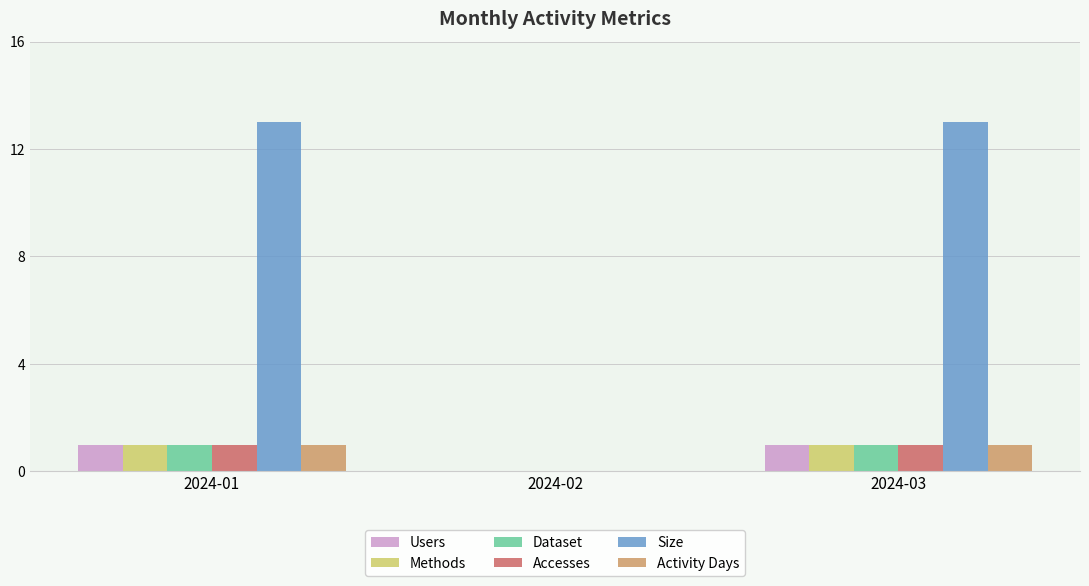

Reading left to right, transcribe all the data shown in this chart.

Users: 2024-01=1	2024-02=0	2024-03=1
Methods: 2024-01=1	2024-02=0	2024-03=1
Dataset: 2024-01=1	2024-02=0	2024-03=1
Accesses: 2024-01=1	2024-02=0	2024-03=1
Size: 2024-01=13	2024-02=0	2024-03=13
Activity Days: 2024-01=1	2024-02=0	2024-03=1